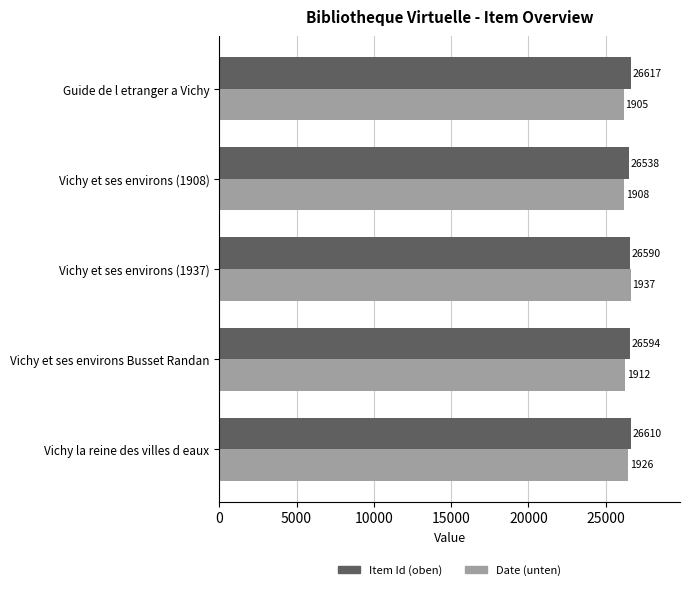

What is the average value of the Date (unten) series?

26350.4